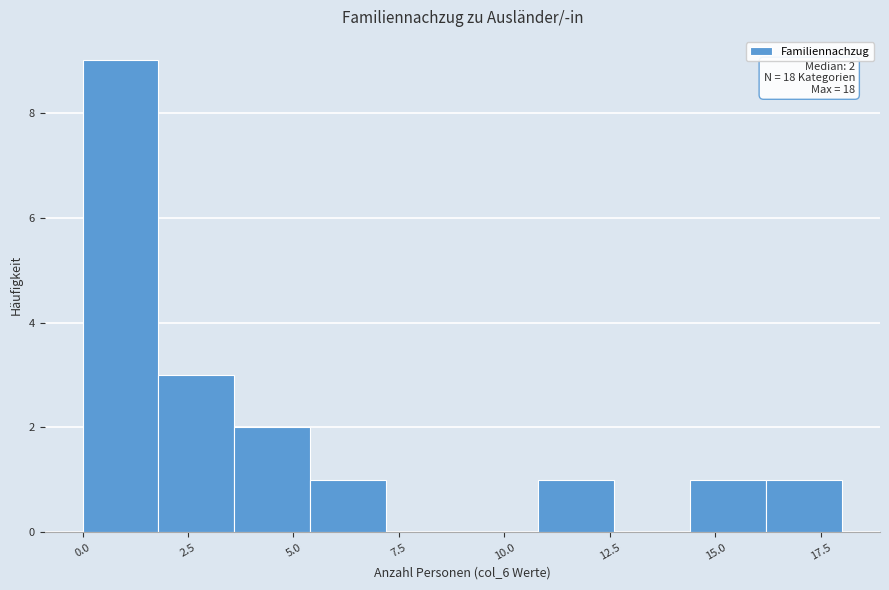

Around what value on the x-axis is the tallest bar? Give the approximate position of its centre, as read against the axis.

1.0